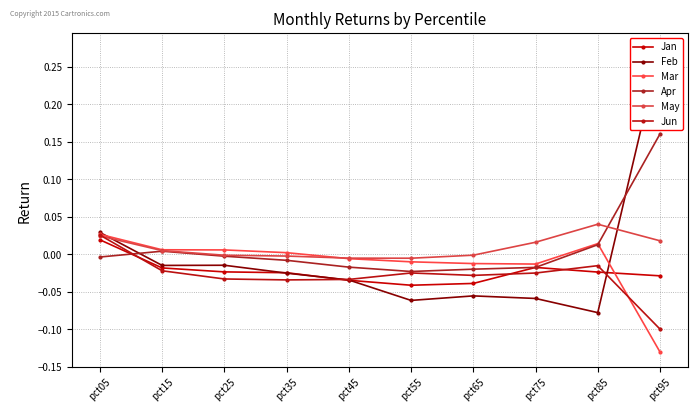

How many categories are shown in the chart?

10